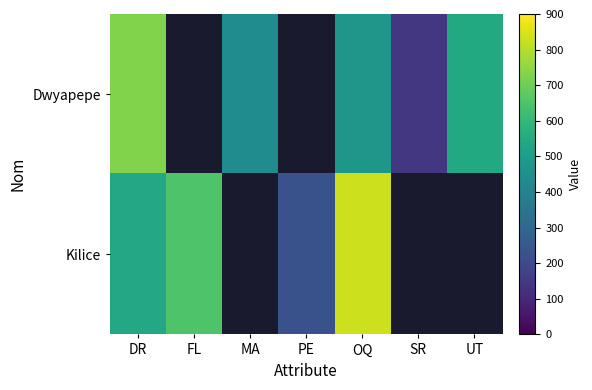

Is the value of Kilice at PE greater than the value of Dwyapepe at UT?

No